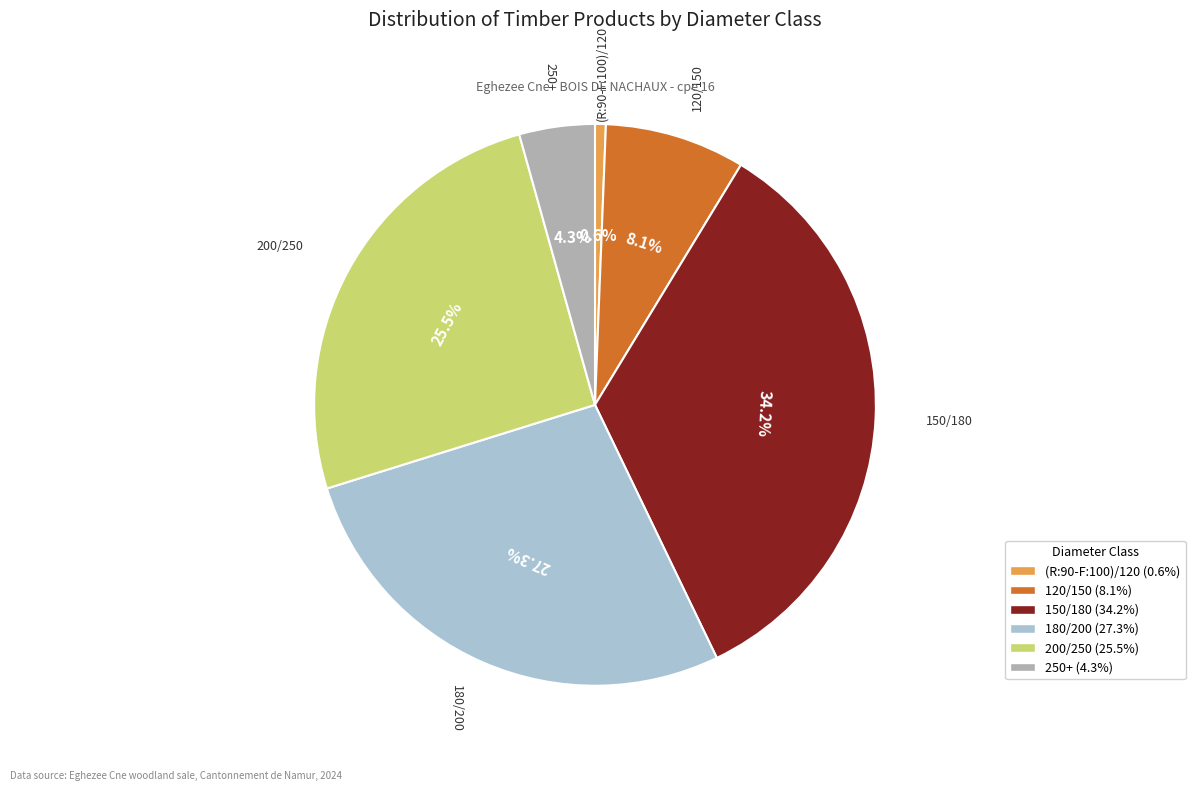

Is 120/150 the majority of the pie?

No